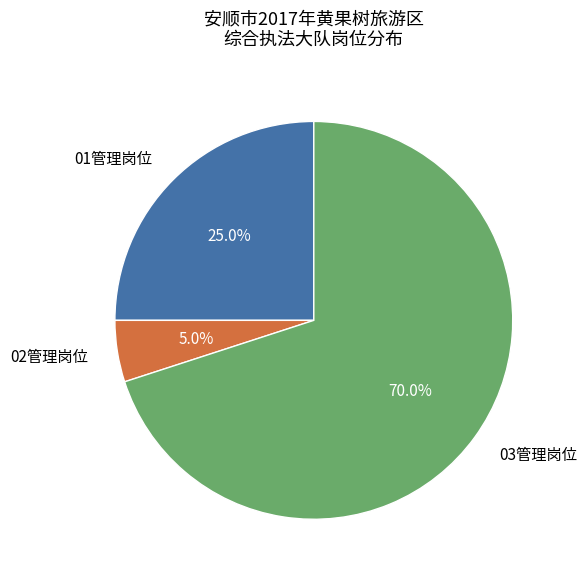

How many segments does this pie chart have?

3